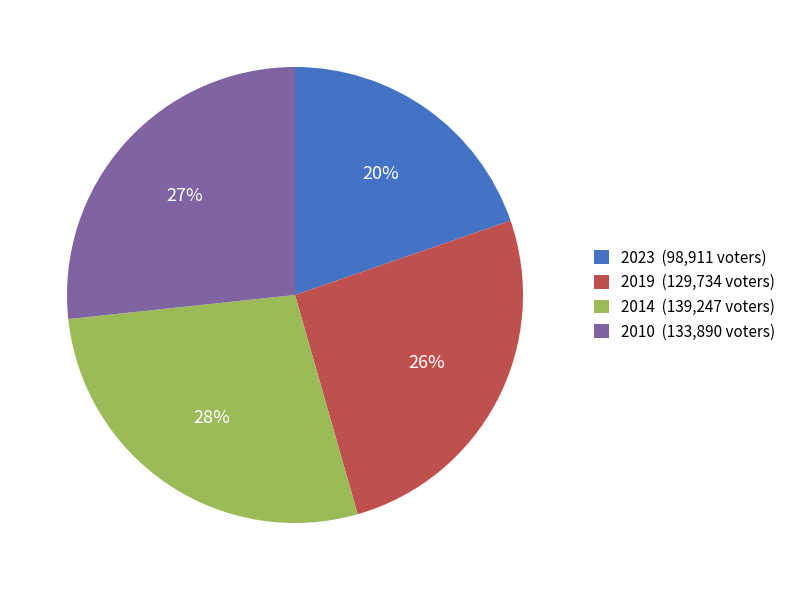

To the nearest percent, what is the average slice percentage?

25%